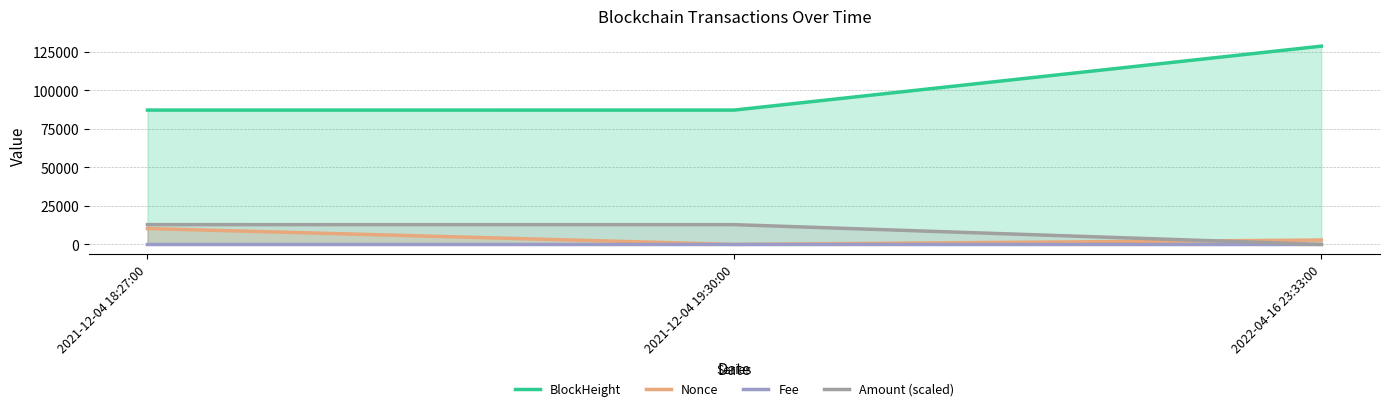

Reading left to right, transcribe all the data shown in this chart.

BlockHeight: 2021-12-04 18:27:00=87220.0	2021-12-04 19:30:00=87233.0	2022-04-16 23:33:00=128723.0
Nonce: 2021-12-04 18:27:00=10340.0	2021-12-04 19:30:00=0.0	2022-04-16 23:33:00=2866.0
Fee: 2021-12-04 18:27:00=0.0	2021-12-04 19:30:00=0.0	2022-04-16 23:33:00=0.0
Amount (scaled): 2021-12-04 18:27:00=12872.3	2021-12-04 19:30:00=12842.9	2022-04-16 23:33:00=0.0